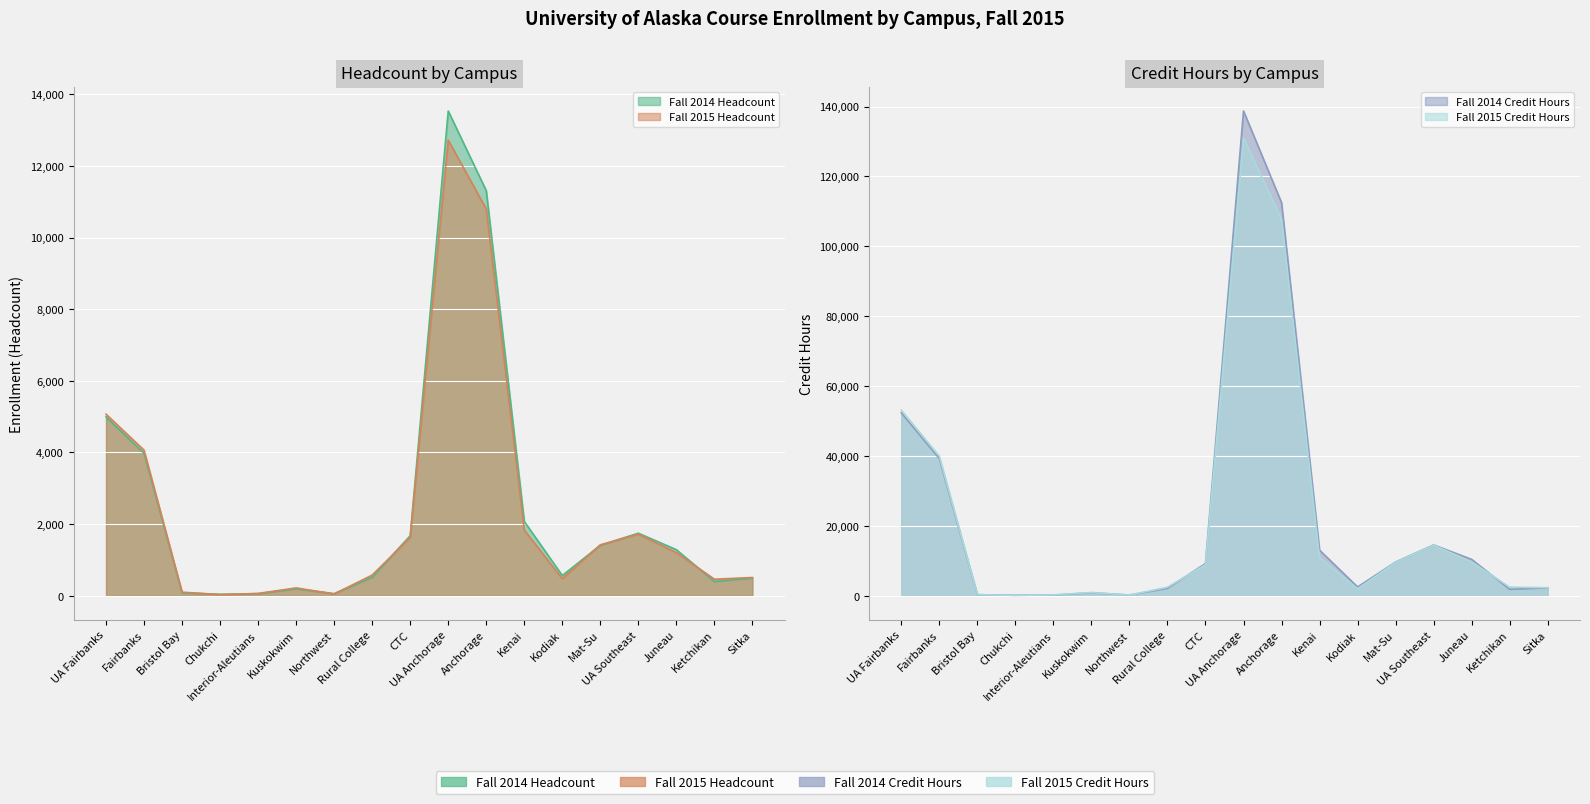

What is the difference between the maximum and minimum values in the Fall 2015 Headcount series?

12688.0